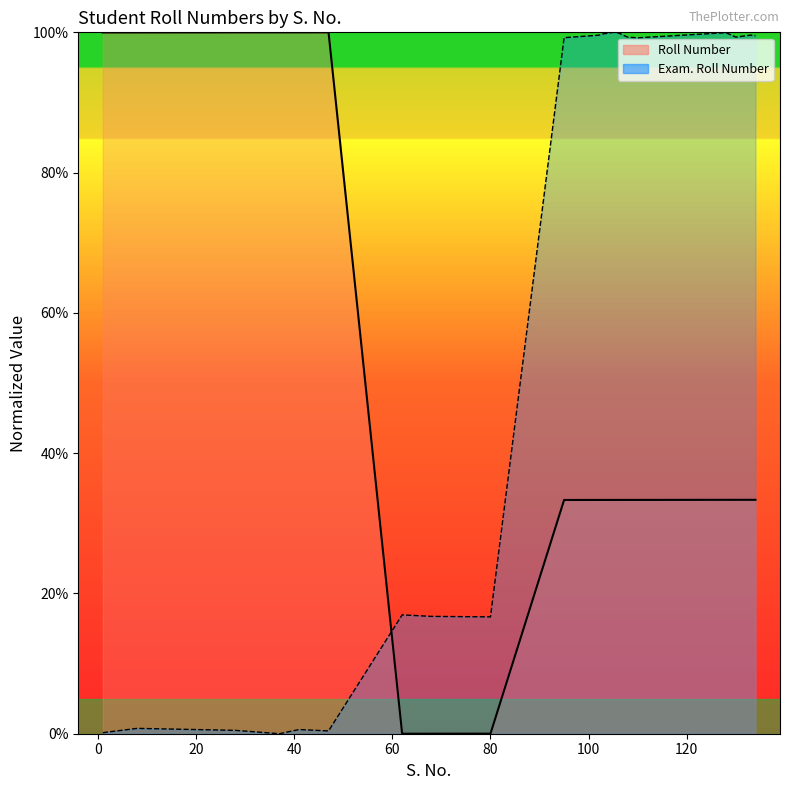

Rank the series by their maximum value, from highest to lowest.

Roll Number, Exam. Roll Number